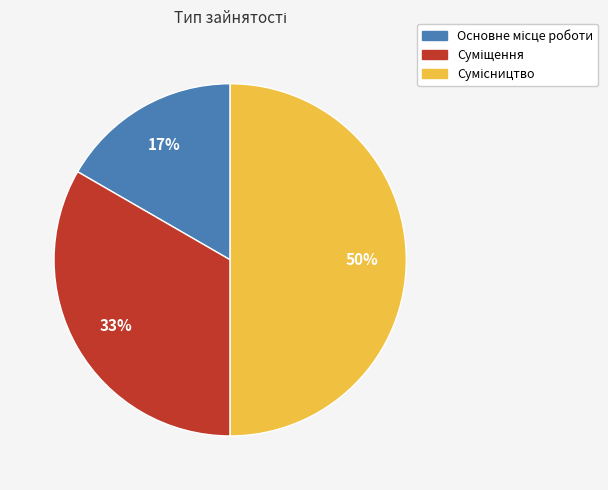

To the nearest percent, what is the difference between the largest and smallest slice percentages?

33%